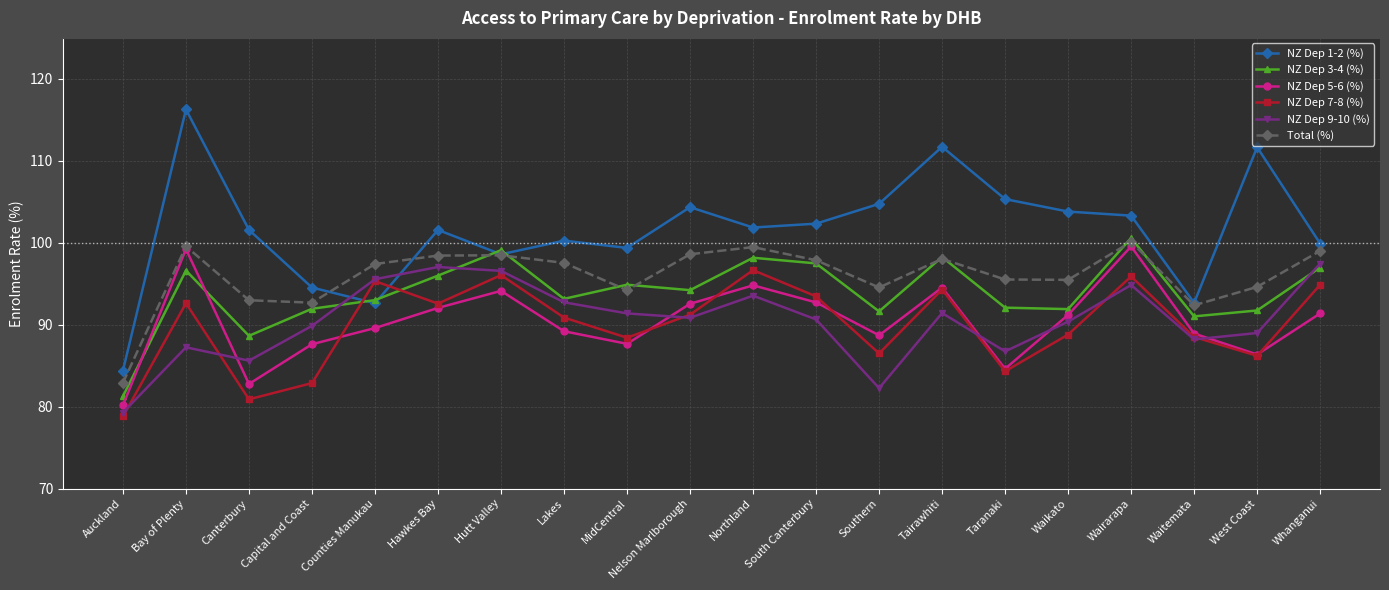

What is the spread (max minus min) of values at Waitemata?

4.5